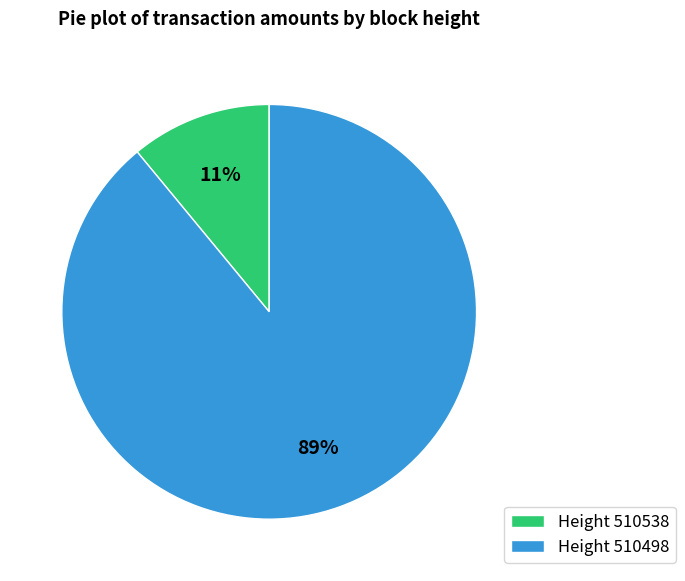

To the nearest percent, what percentage of the pie is Height 510498?

89%